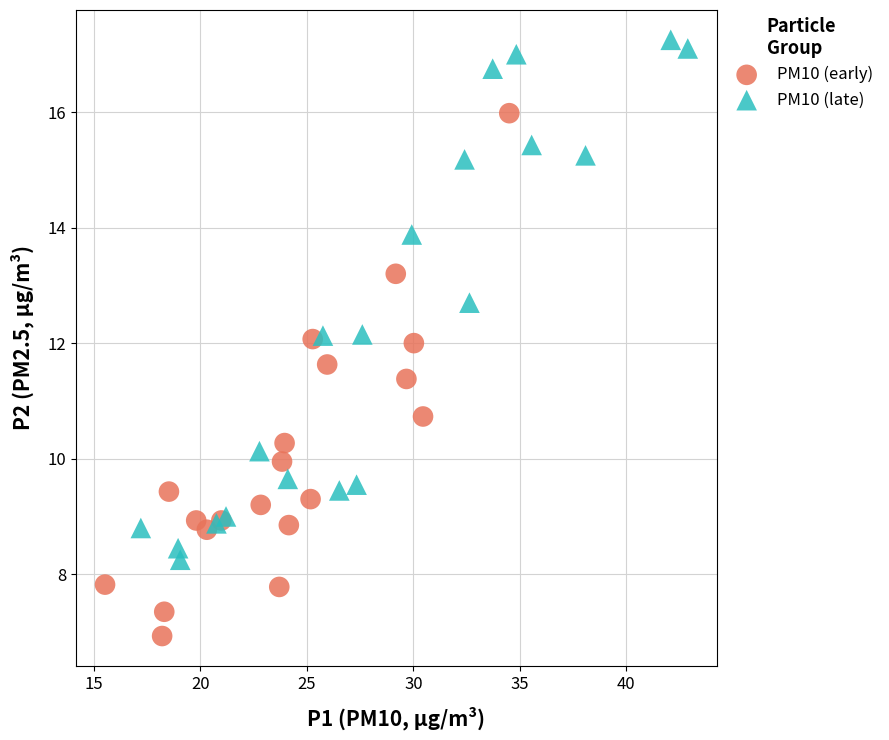

Which series reaches the maximum Y coordinate?

PM10 (late)